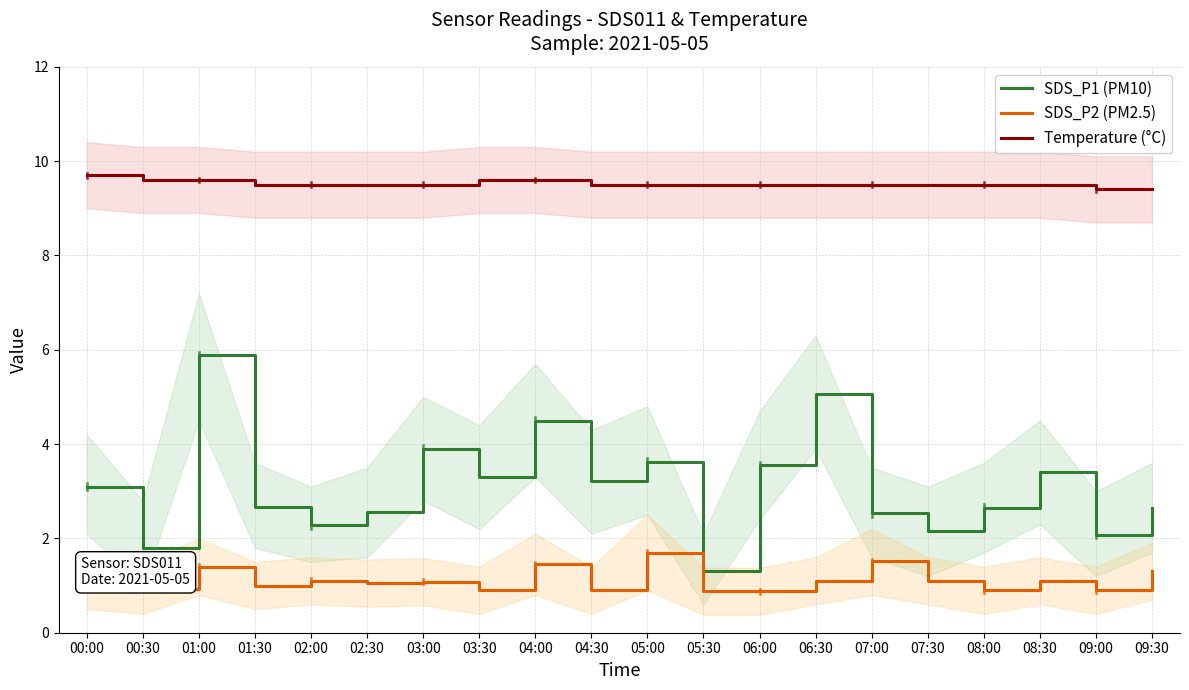

Which series has the largest range (max minus min)?

SDS_P1 (PM10)